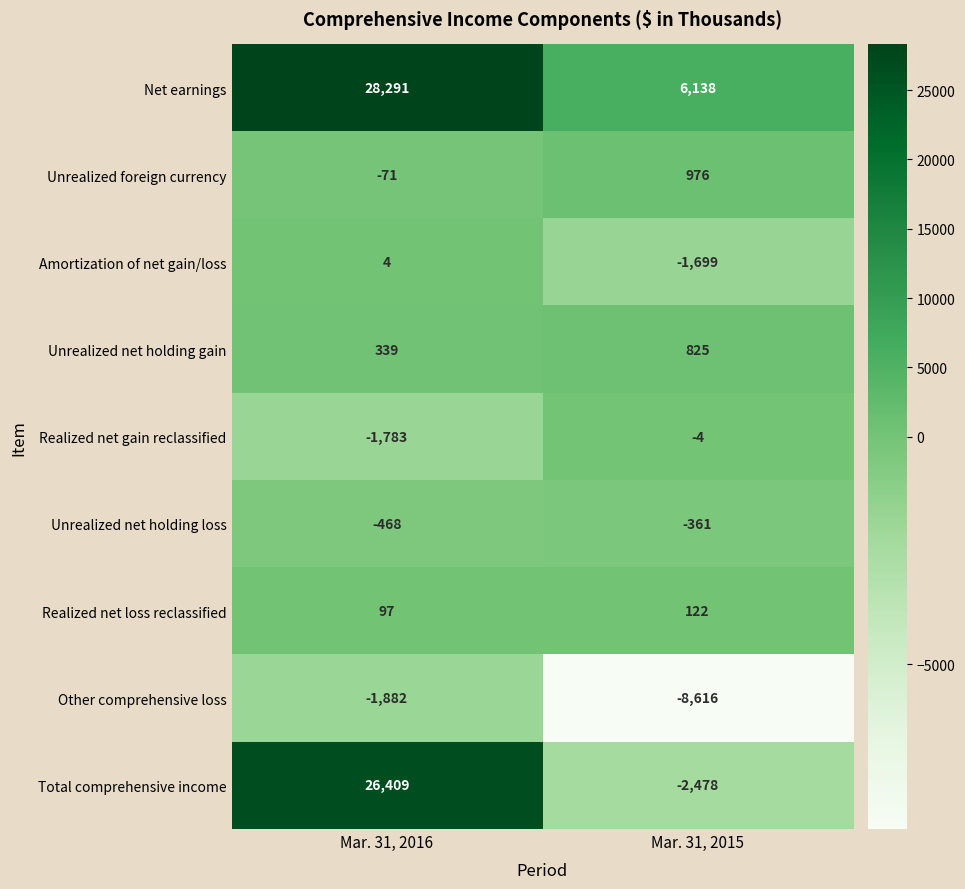

Which series has the largest range (max minus min)?

Total comprehensive income